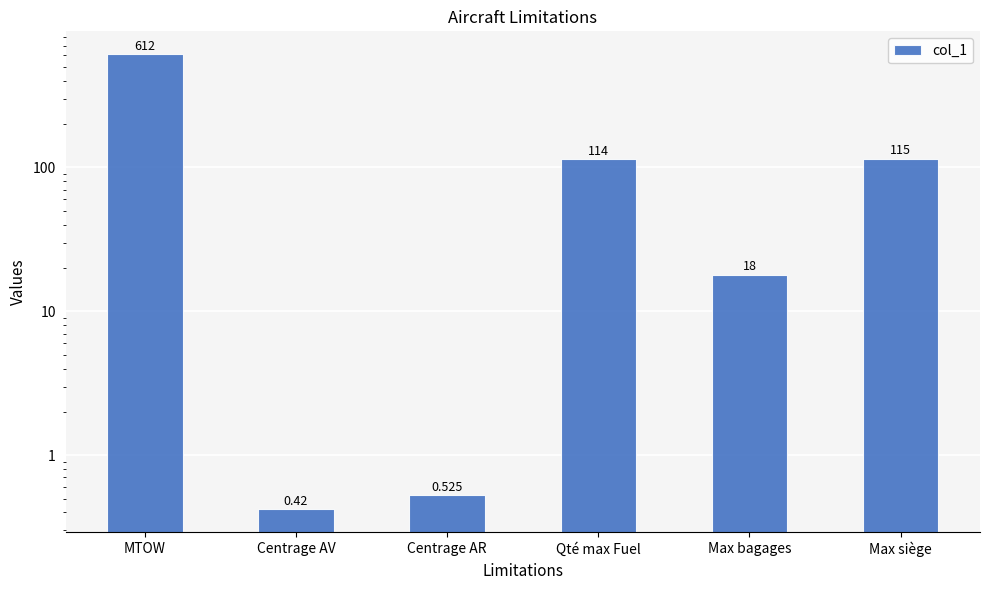

Between MTOW and Max bagages, which is larger?

MTOW